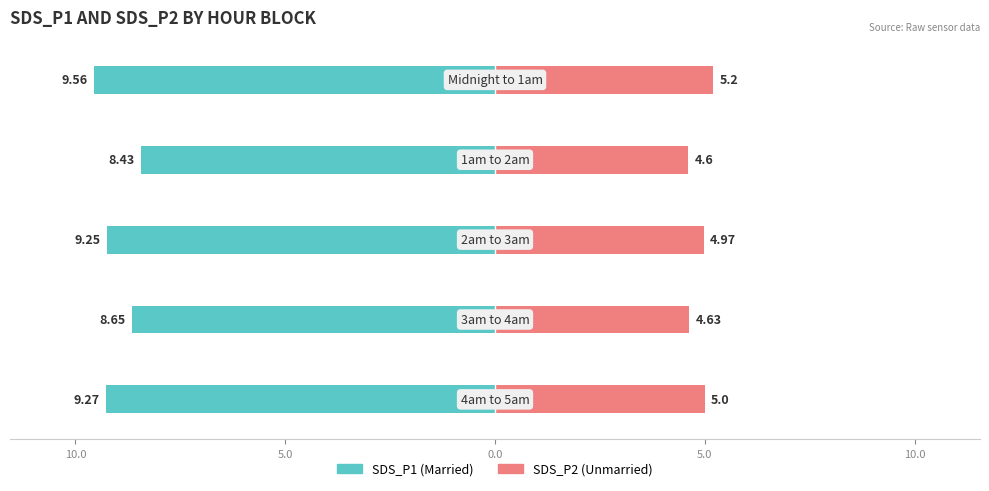

Which series has the widest spread of values?

SDS_P1 (Married)